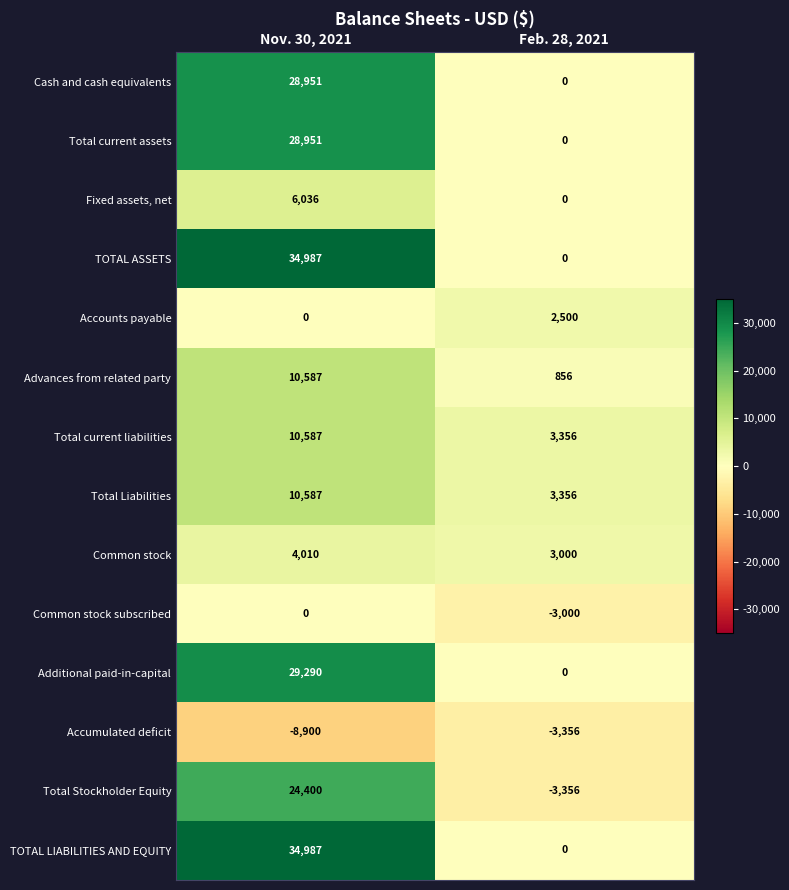

Rank the categories by Total current liabilities value from highest to lowest.

Nov. 30, 2021, Feb. 28, 2021